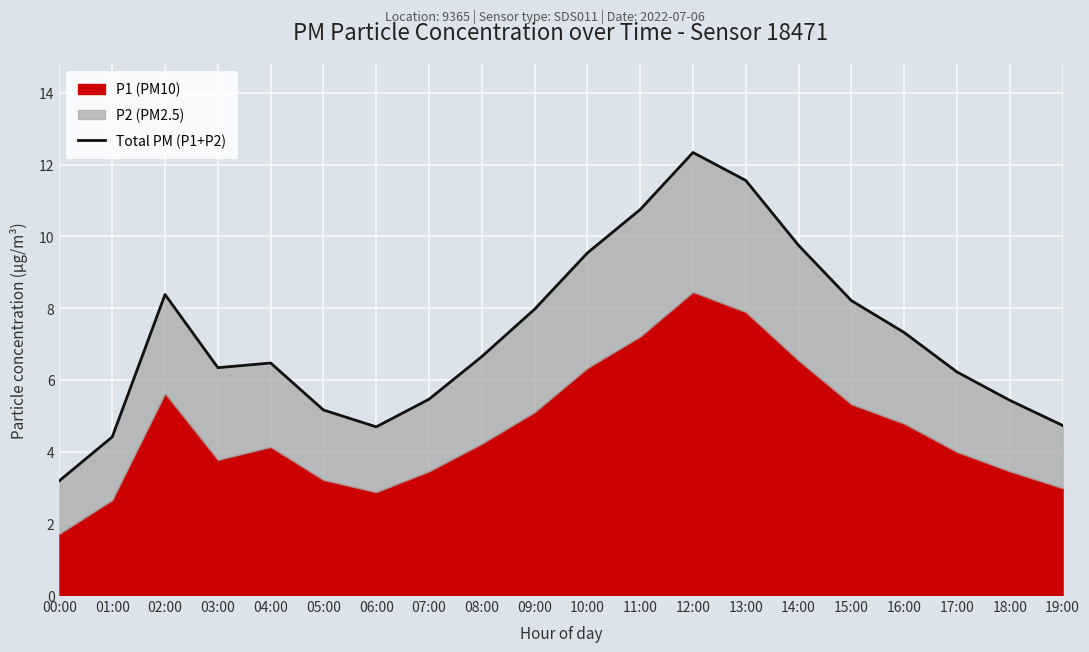

What is the difference between the values at 05:00 and 18:00?

0.3